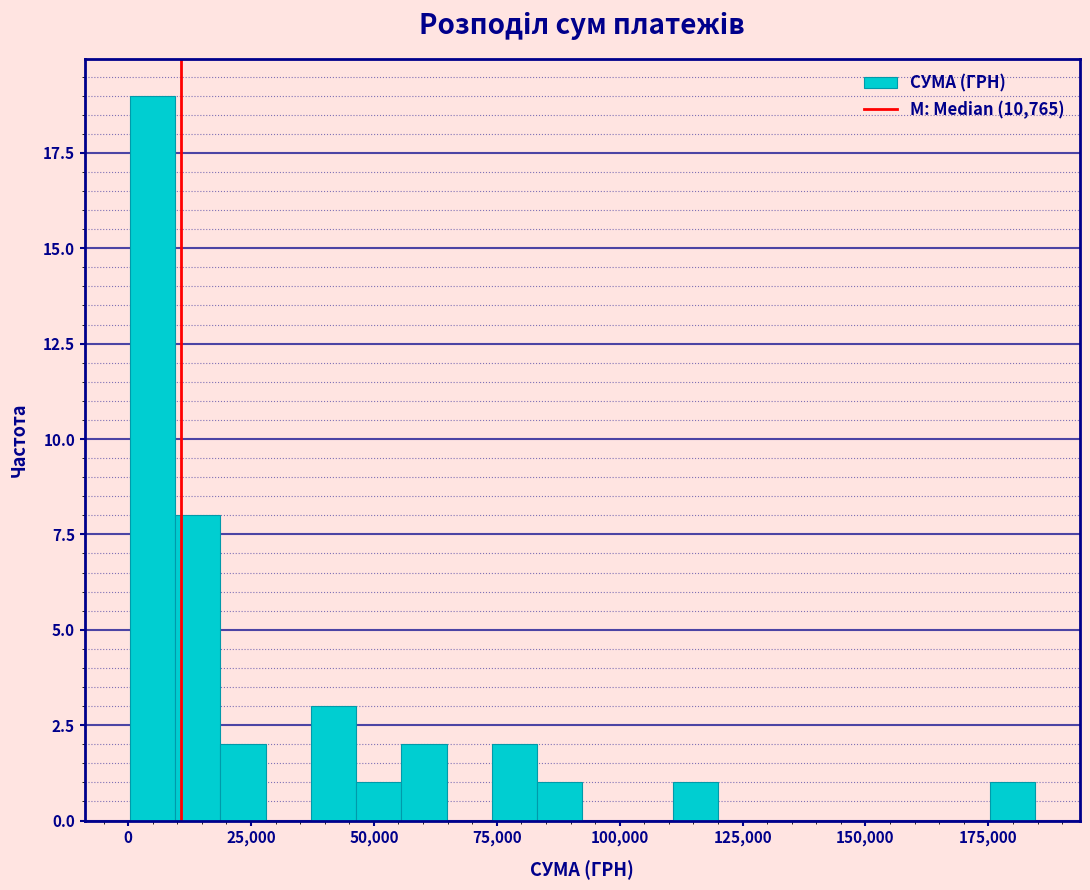

Read against the x-axis, roughly where is the centre of the tallest bar?

5000